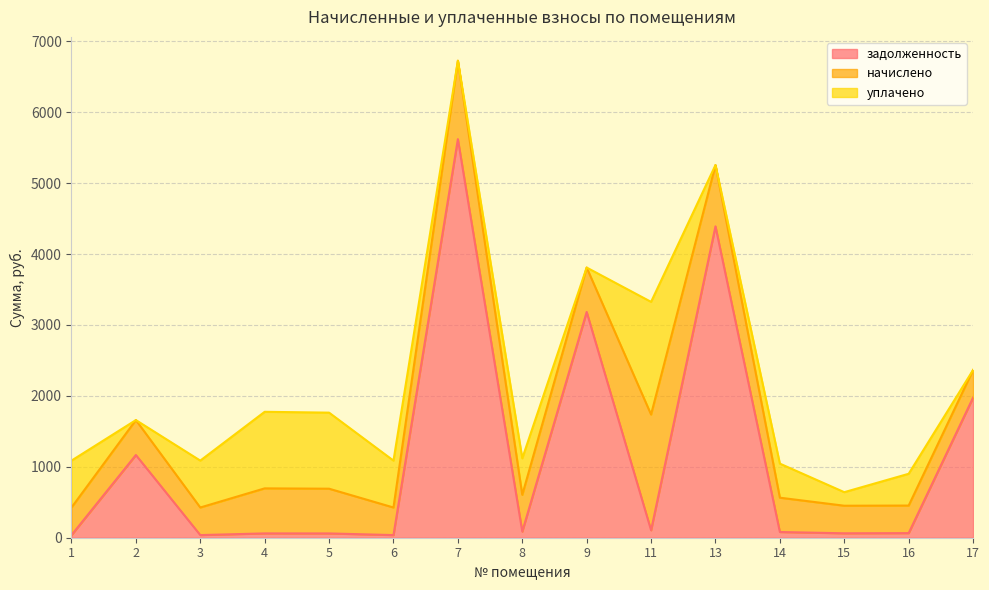

What is the average value of the задолженность series?

1131.4